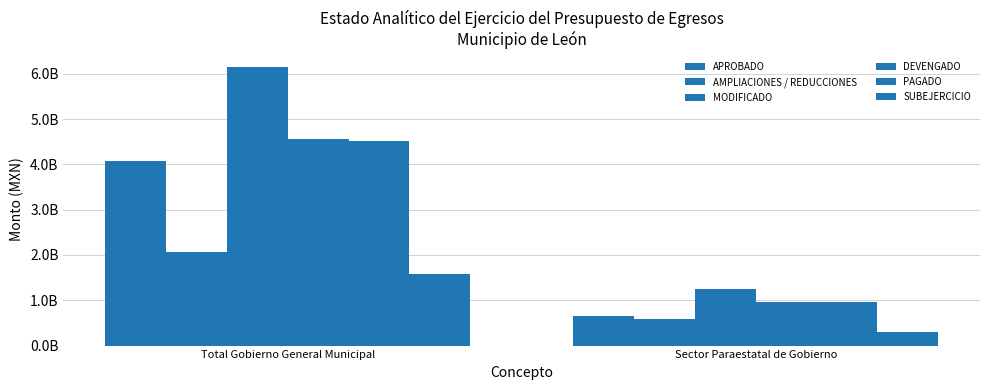

Where is APROBADO nearest to the value 2374234548?

Sector Paraestatal de Gobierno